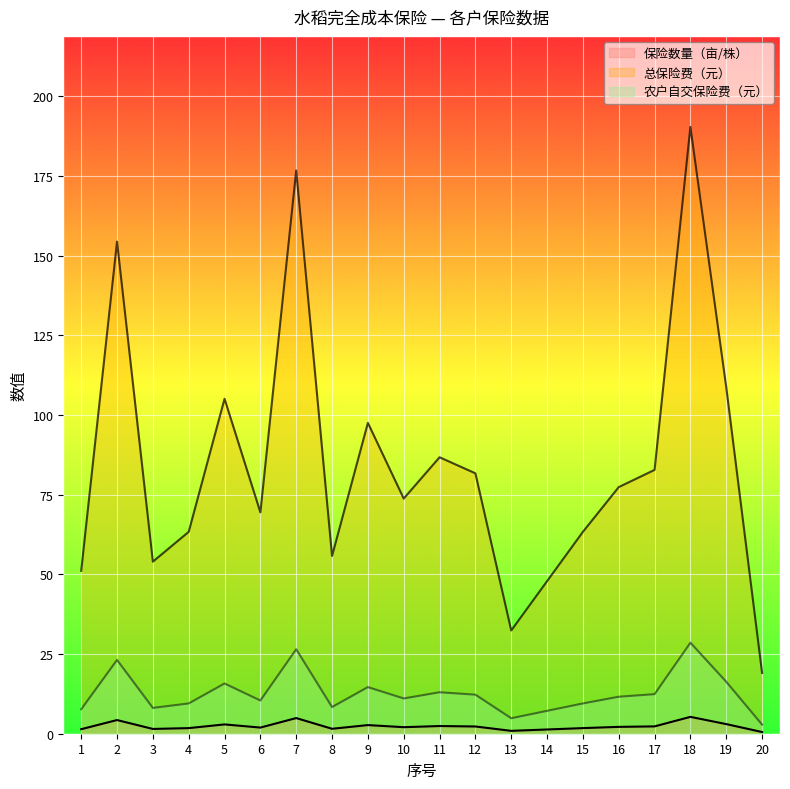

Which series has the largest range (max minus min)?

总保险费（元）